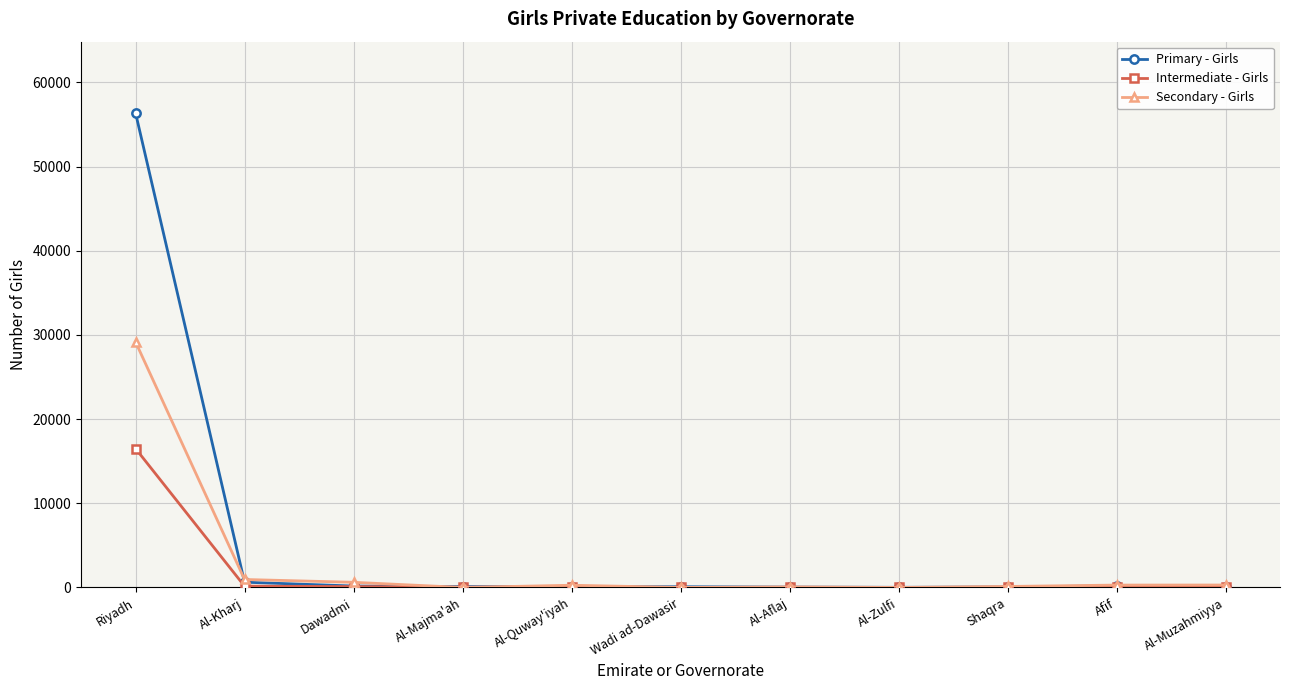

What is the difference between the maximum and minimum values in the Intermediate - Girls series?

16506